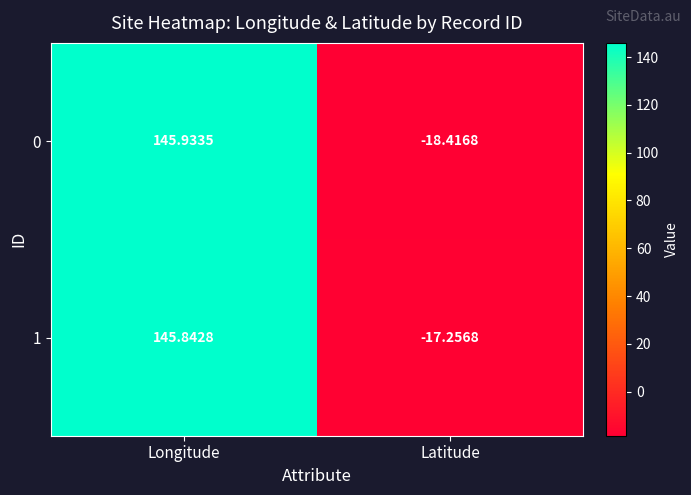

Which category has the highest value in the 0 series?

Longitude